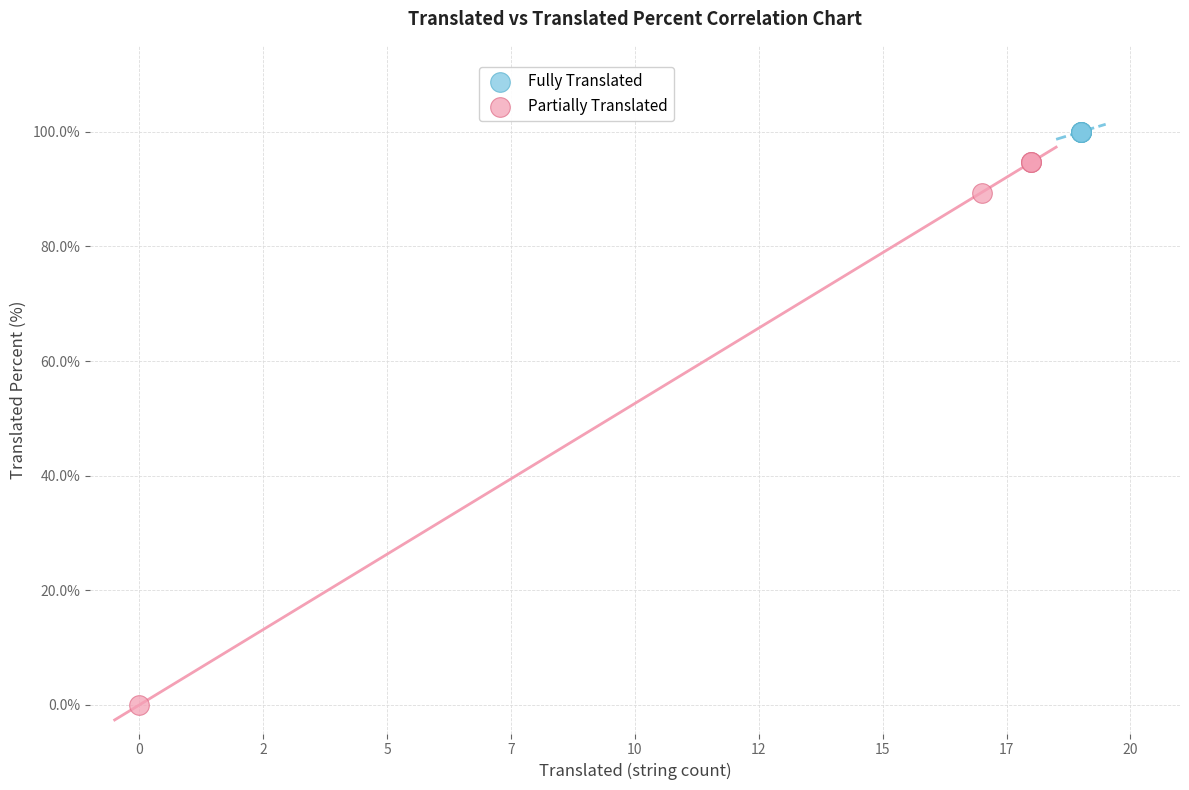

Which series reaches the maximum Y coordinate?

Fully Translated